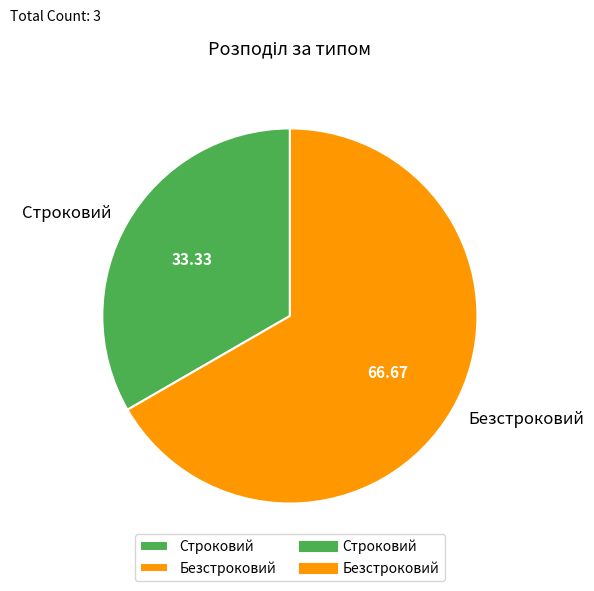

Rank the categories by value from highest to lowest.

Безстроковий, Строковий